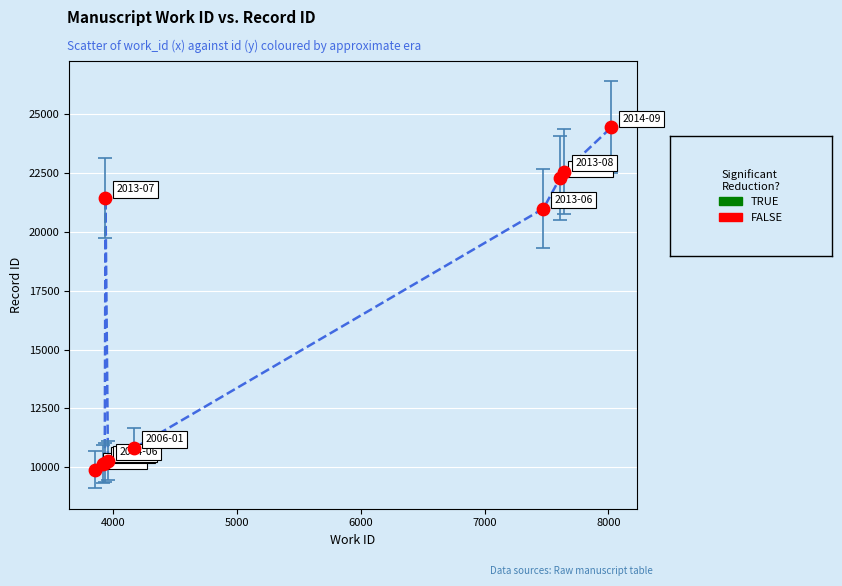

What Y value in the scatter plot is closest to 17164?

20984